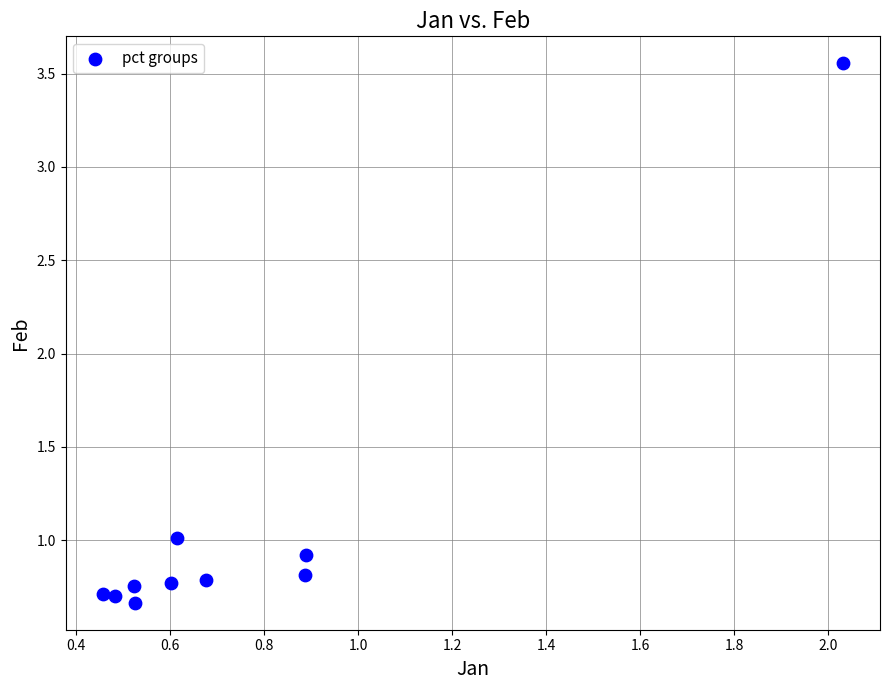

What is the range of X values (max minus min)?

1.6